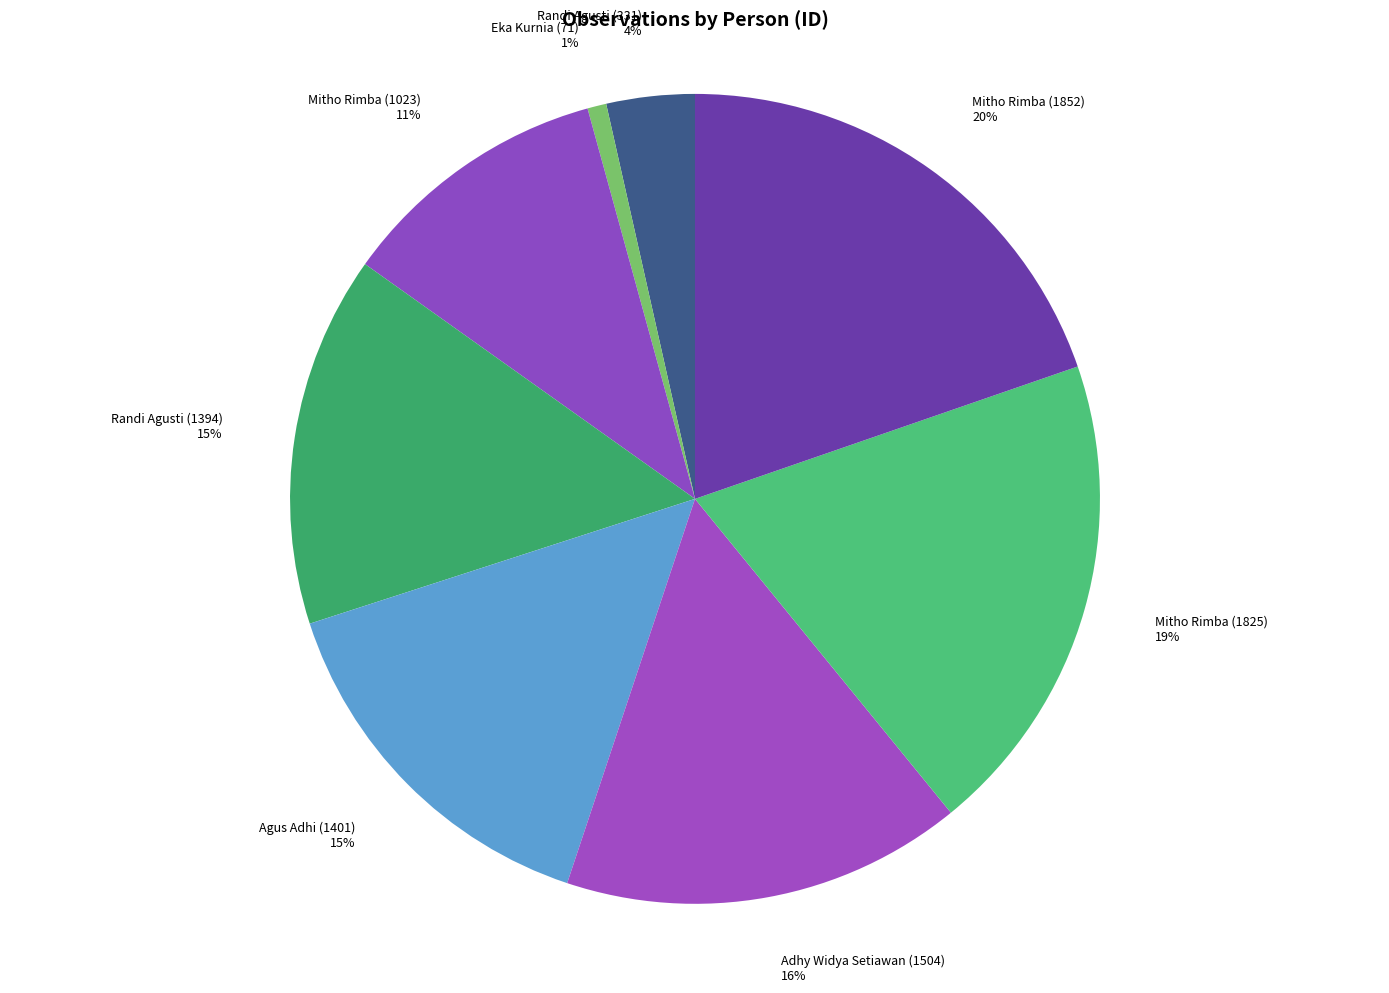

How many slices are in this pie chart?

8